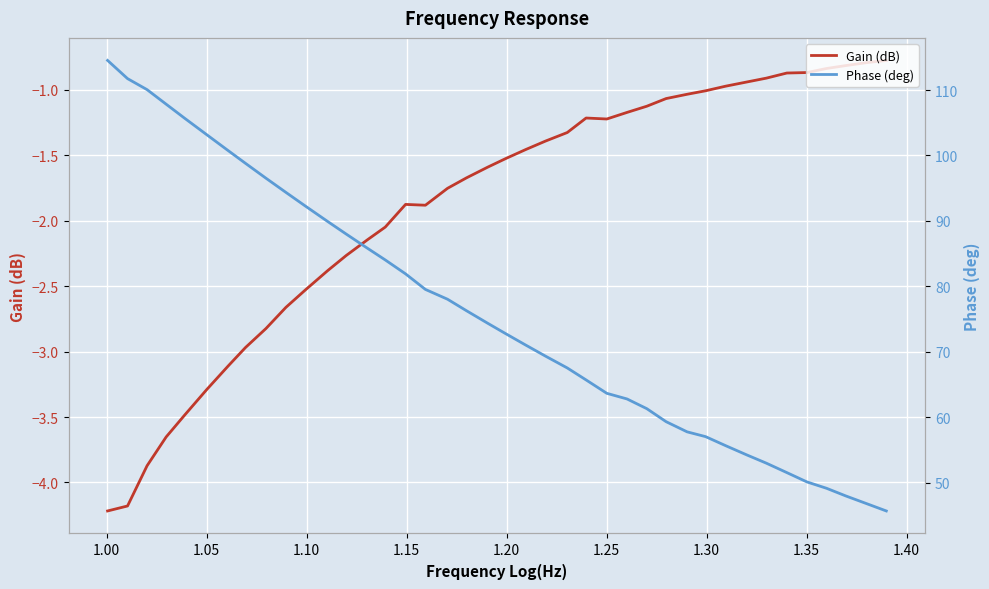

What is the highest value of the Gain (dB) series?

-0.8